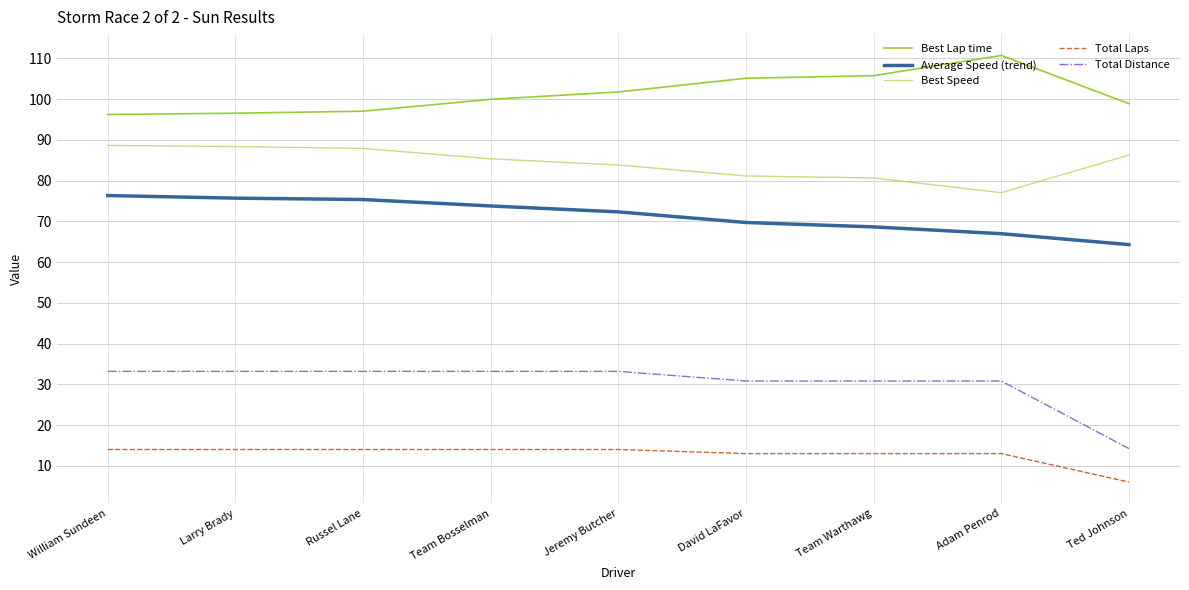

Which series has the largest total across all categories?

Best Lap time